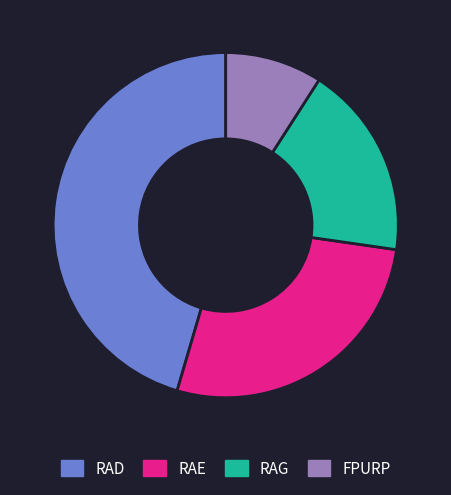

How many slices are in this pie chart?

4